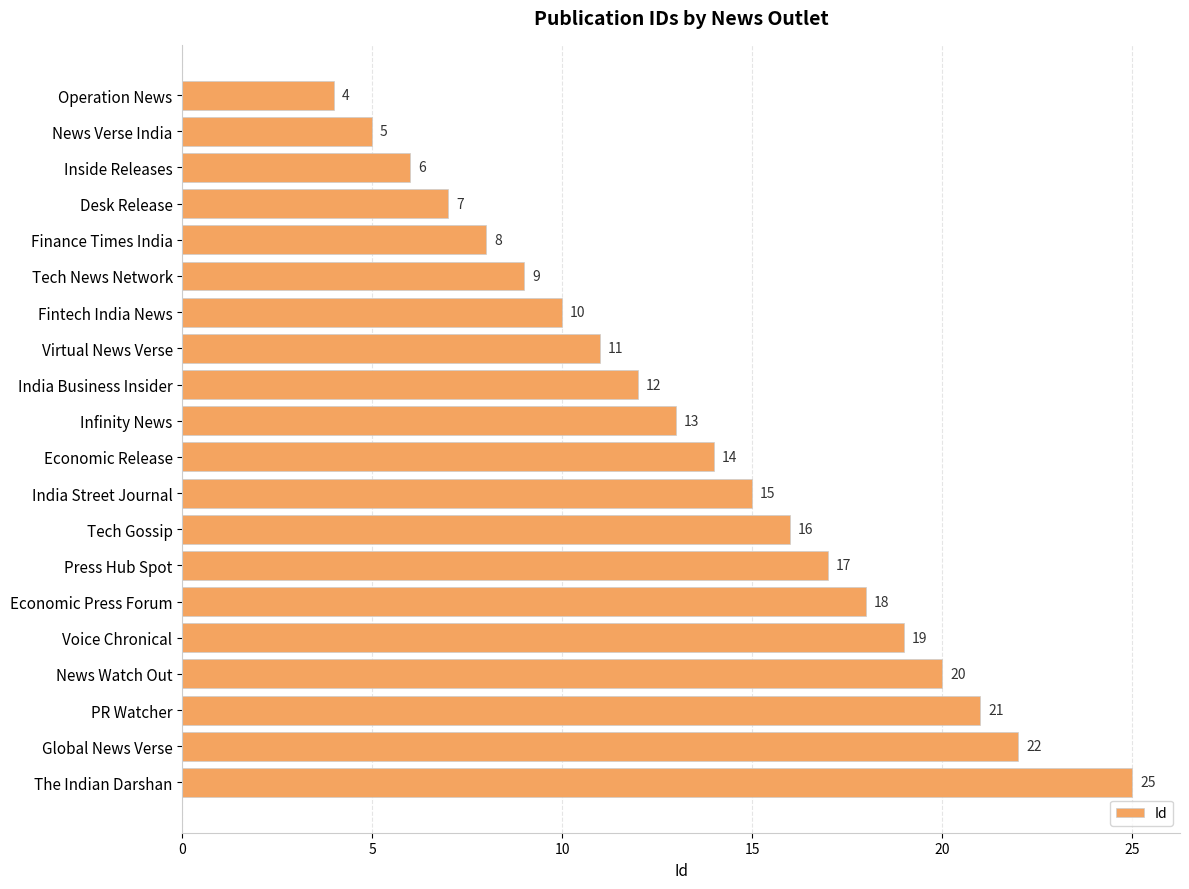

What is the difference between the values at India Street Journal and Economic Press Forum?

3